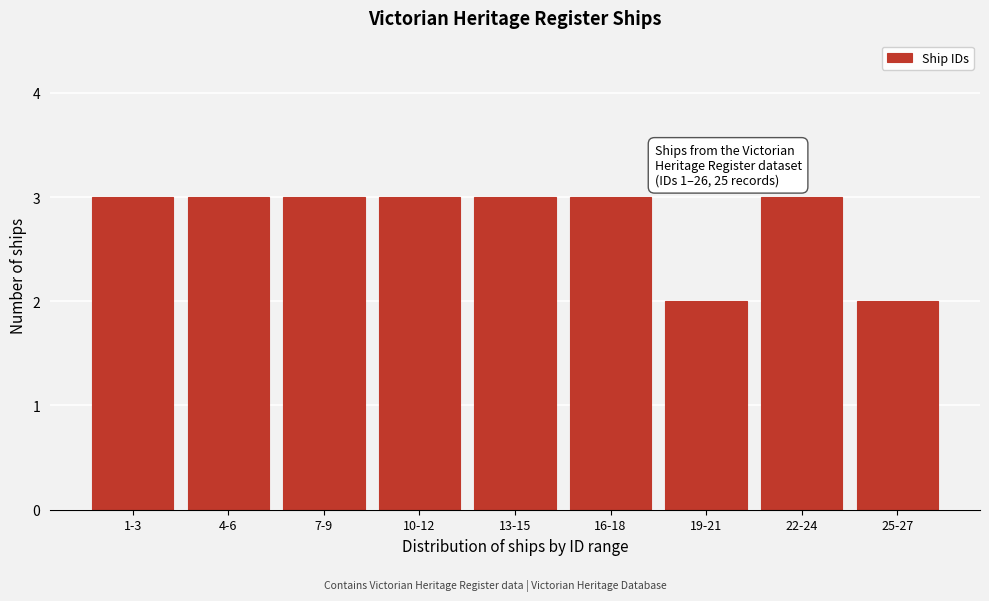

Reading right to left, extract all data points from this chart.

25-27=2	22-24=3	19-21=2	16-18=3	13-15=3	10-12=3	7-9=3	4-6=3	1-3=3